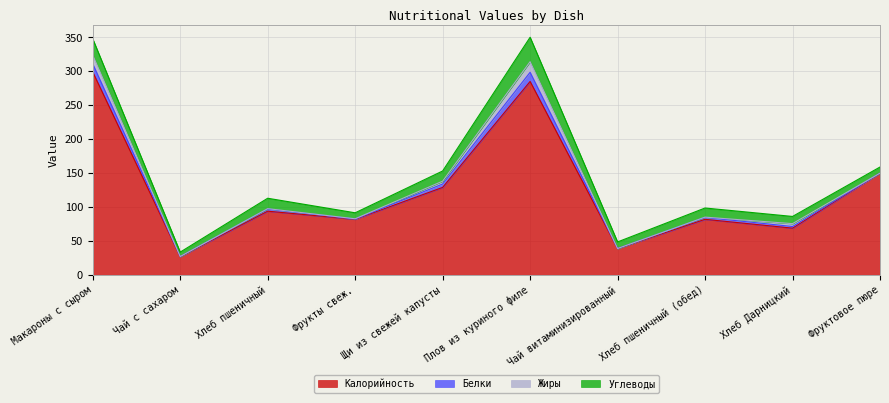

What is the label of the 10th point from the left?

Фруктовое пюре